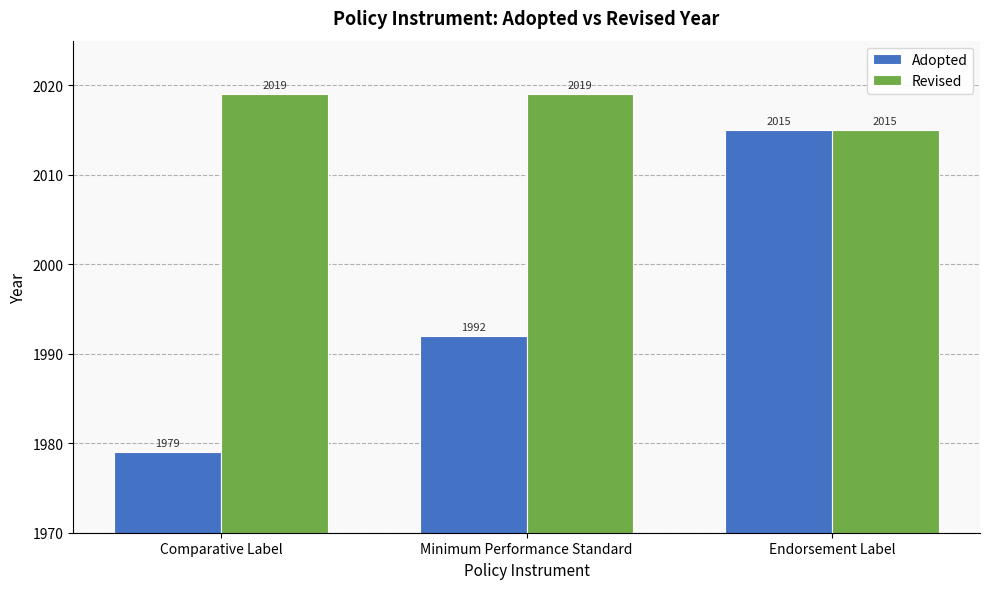

What is the difference between the maximum and minimum values in the Revised series?

4